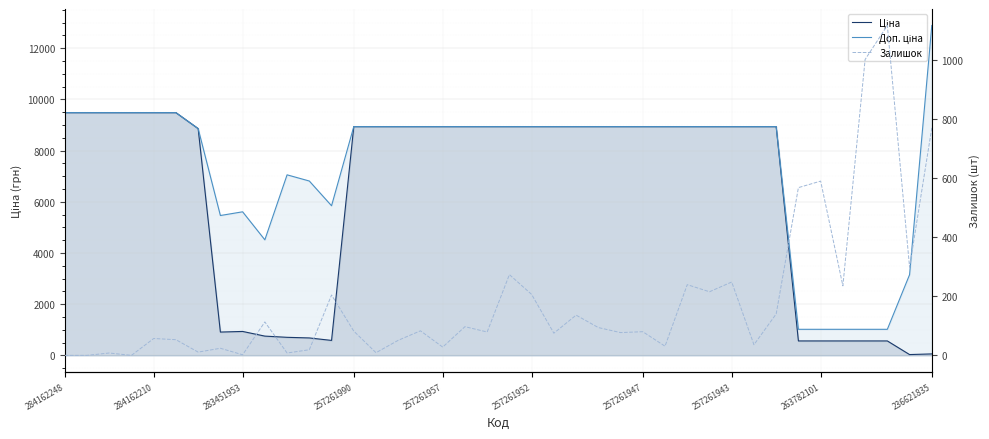

After their last crossing, which series has the higher values: Ціна or Залишок?

Залишок